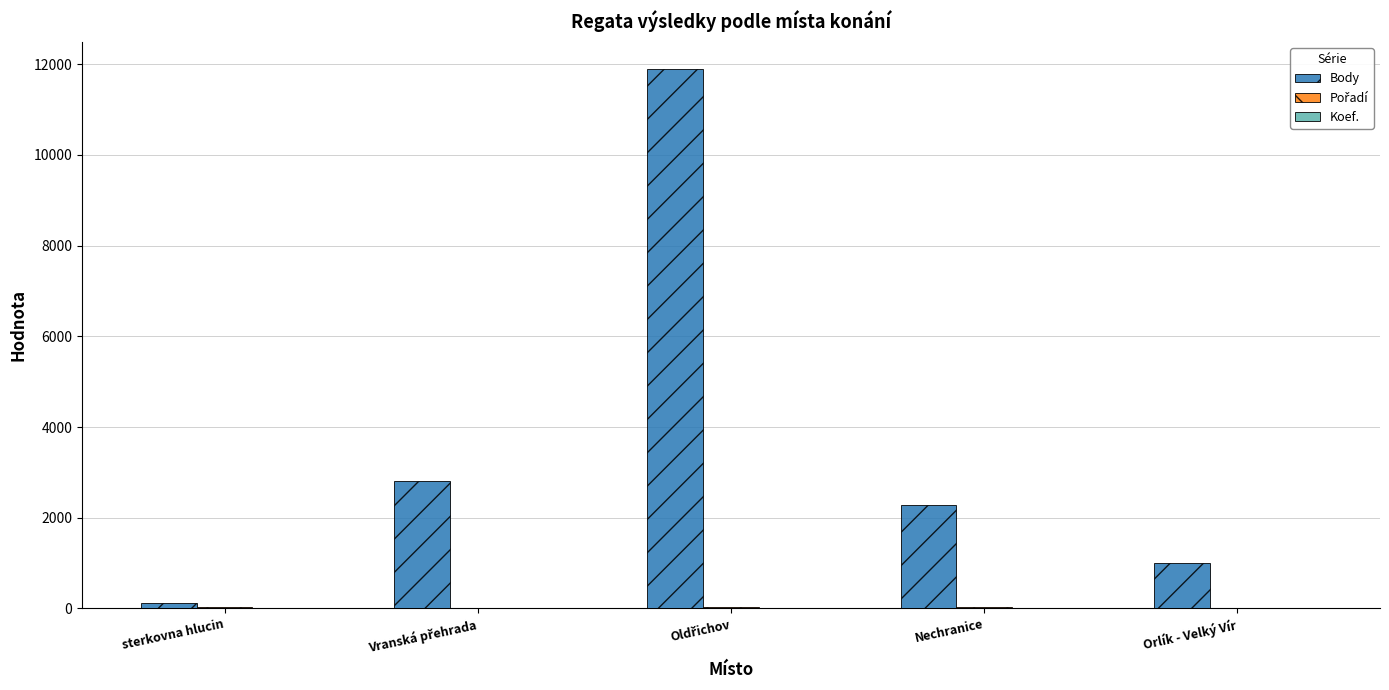

What is the total value across all series at Orlík - Velký Vír?

1004